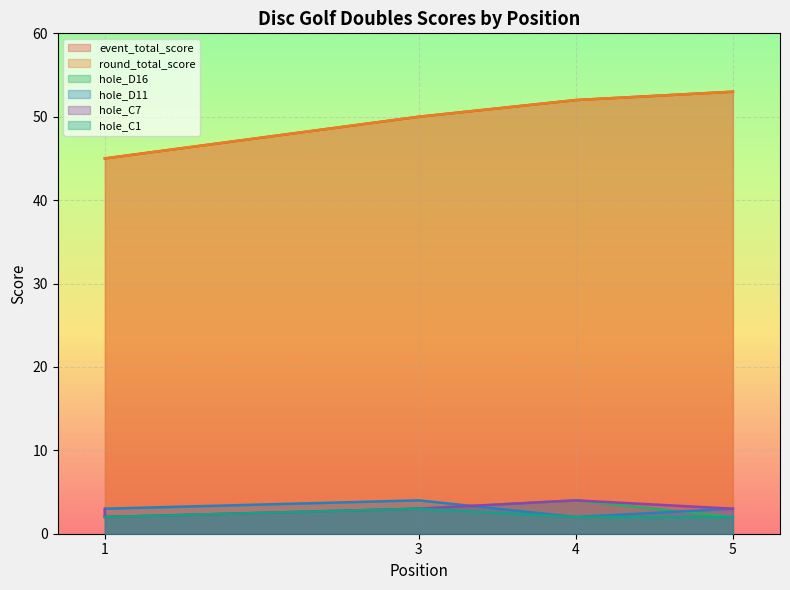

Is the value of round_total_score at 5 greater than the value of hole_C1 at 5?

Yes